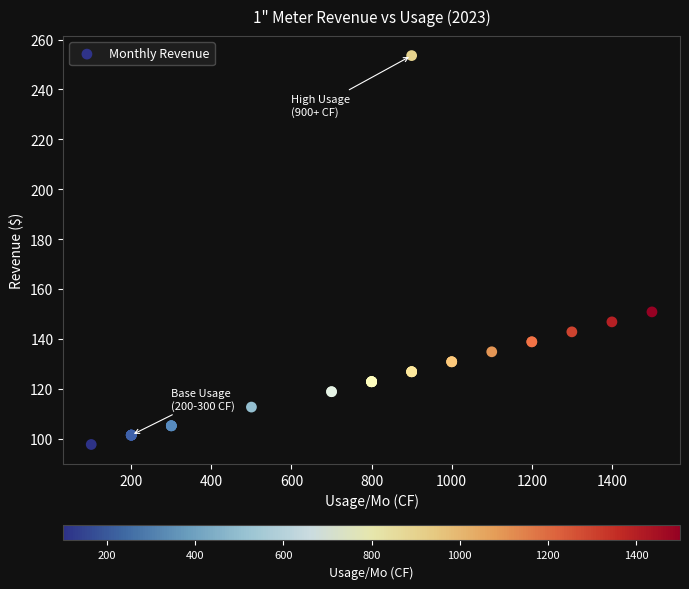

What Y value in the scatter plot is closest to 175?

150.8